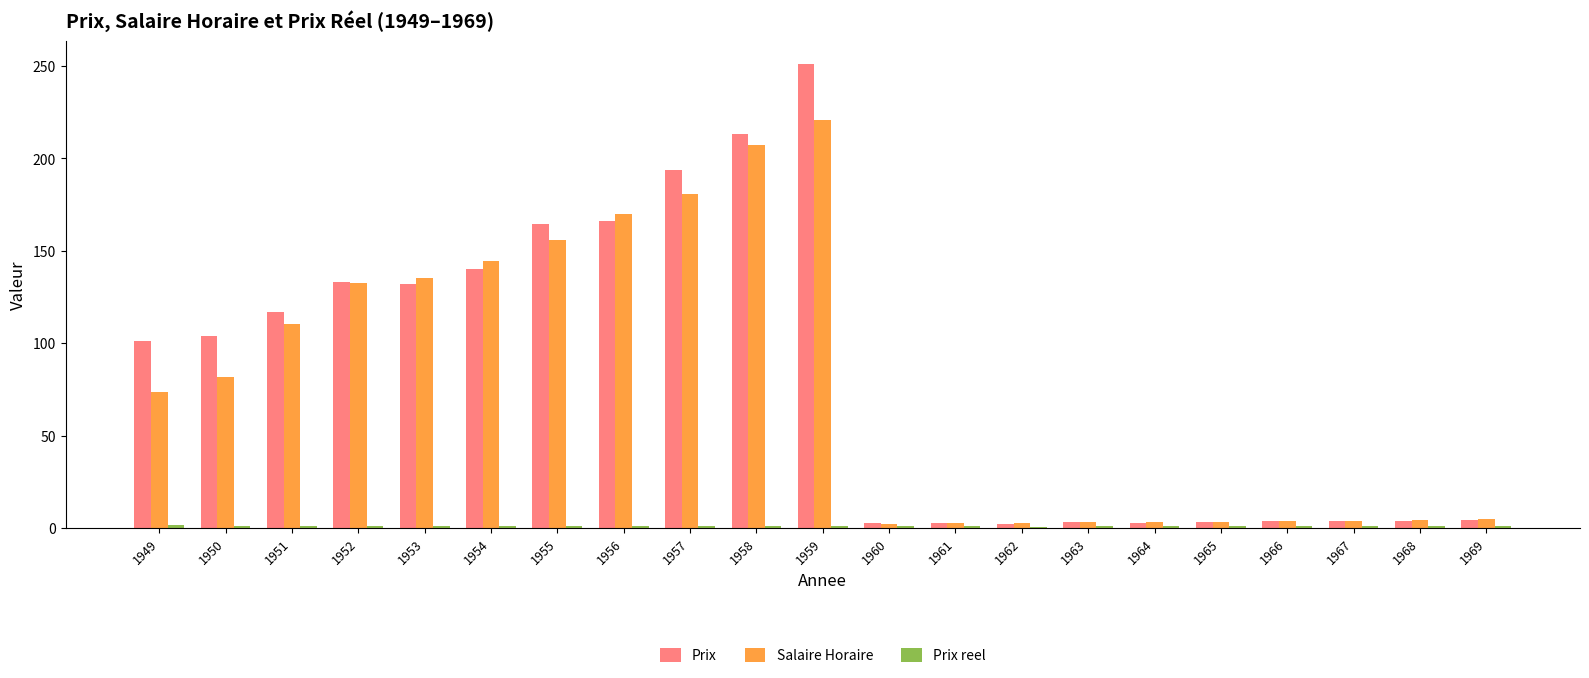

At which category is the sum across all series the highest?

1959